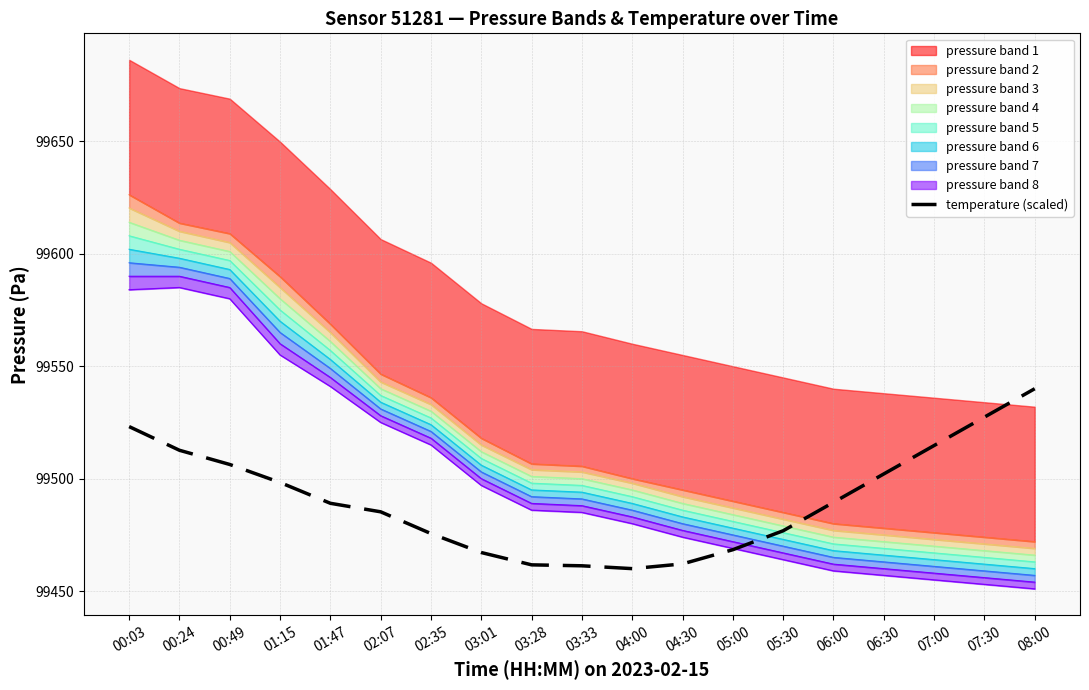

Which has a higher value, 07:00 or 03:33?

07:00